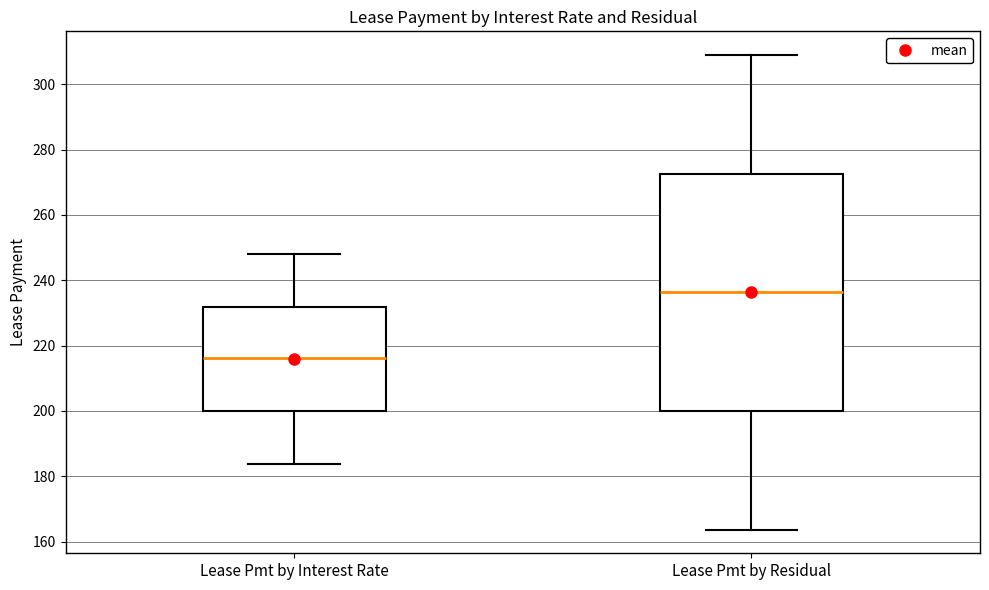

Reading left to right, transcribe this box plot: for each box, give where its median line is, the range the box spans, and where its two whiskers end, as read against the y-axis. The values are not printed on the chart, so give them approximately, as read against the axis.

Lease Pmt by Interest Rate: median 216, box 200 to 232, whiskers 184 to 248
Lease Pmt by Residual: median 236, box 200 to 272, whiskers 164 to 308